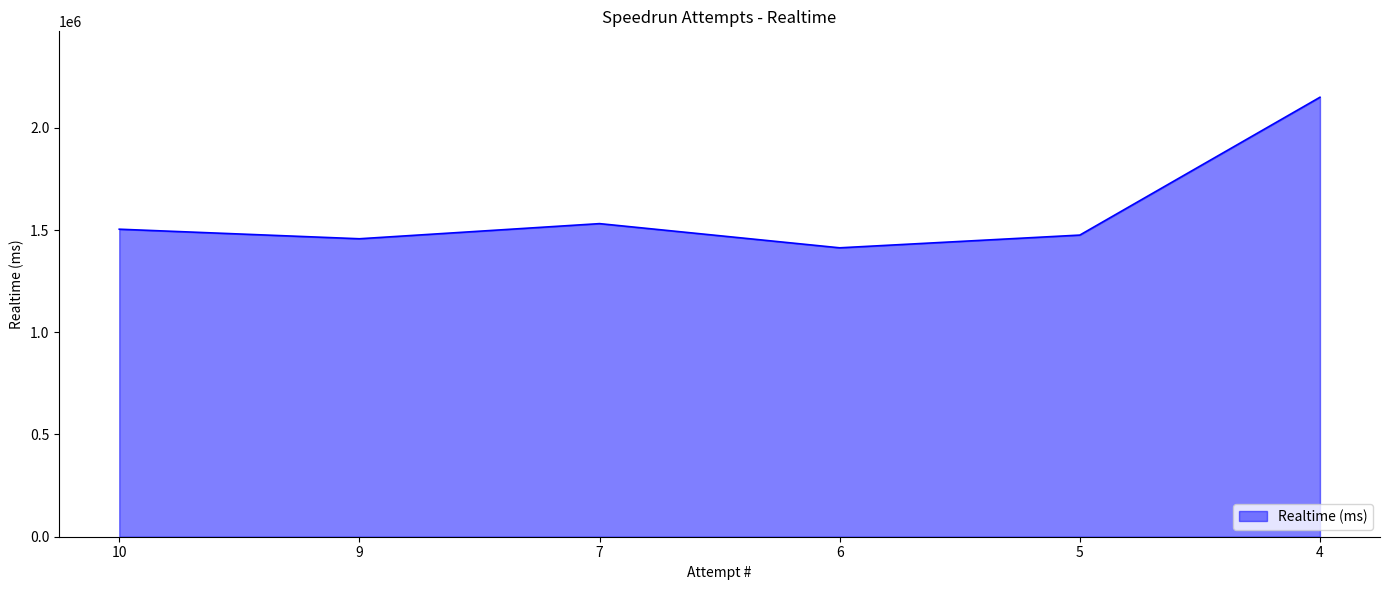

Read the value at 9.

1457389